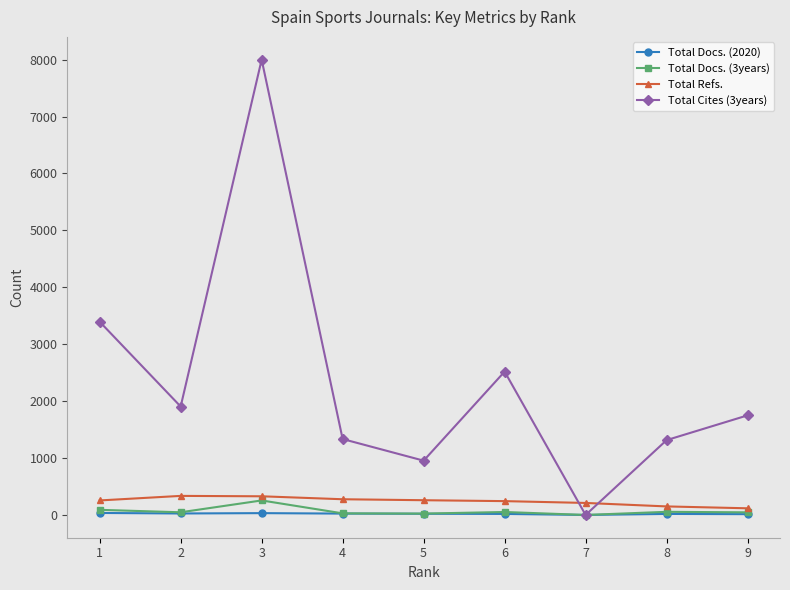

Is it true that Total Refs. equals 335 at 2?

True